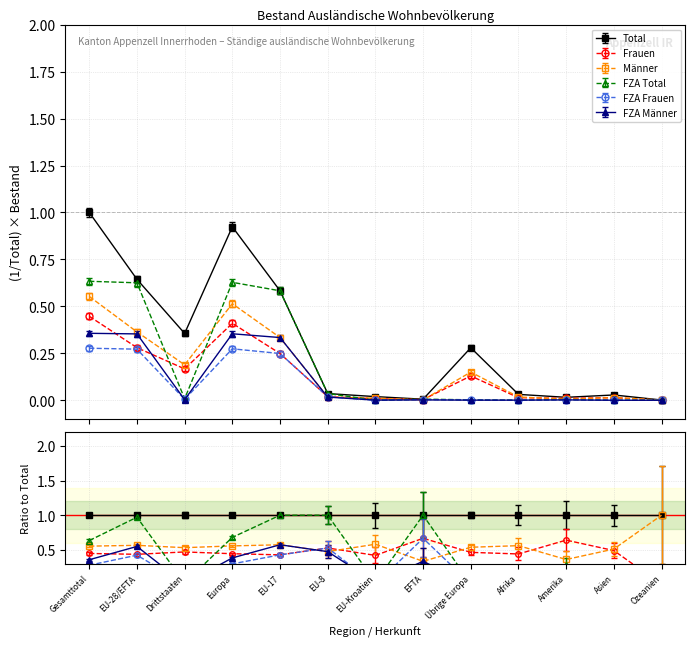

What is the difference between the second highest and minimum values in the Männer series?

0.5